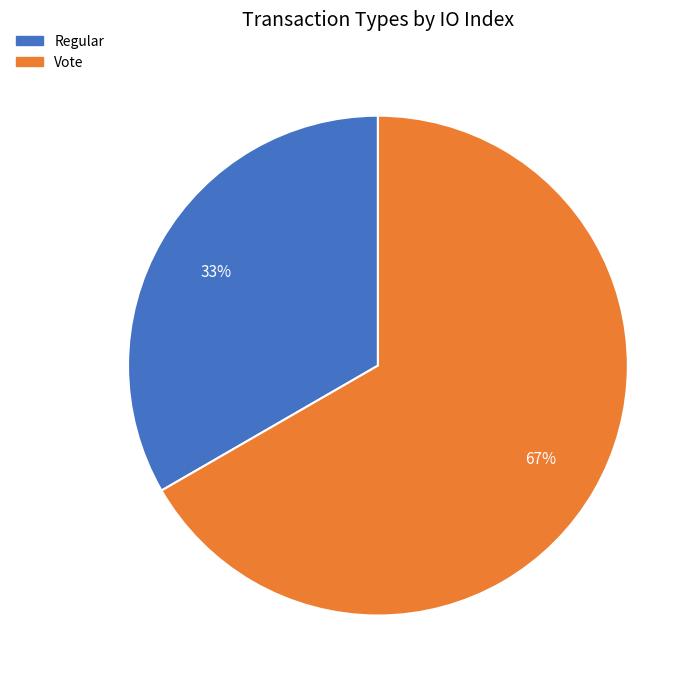

Count the number of slices in the pie.

2